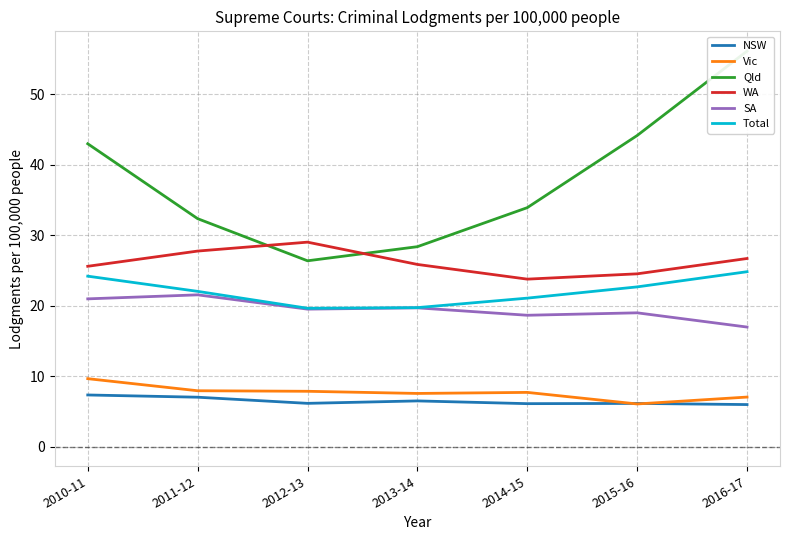

True or false: SA and Total intersect in this chart.

False